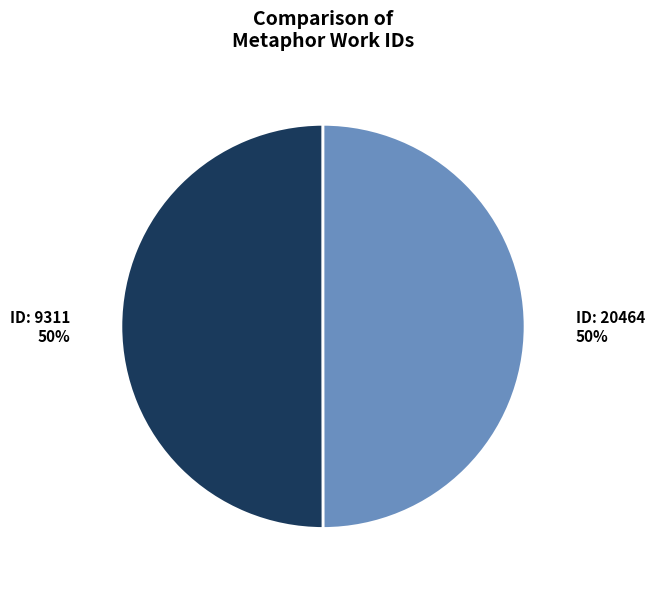

How many segments does this pie chart have?

2